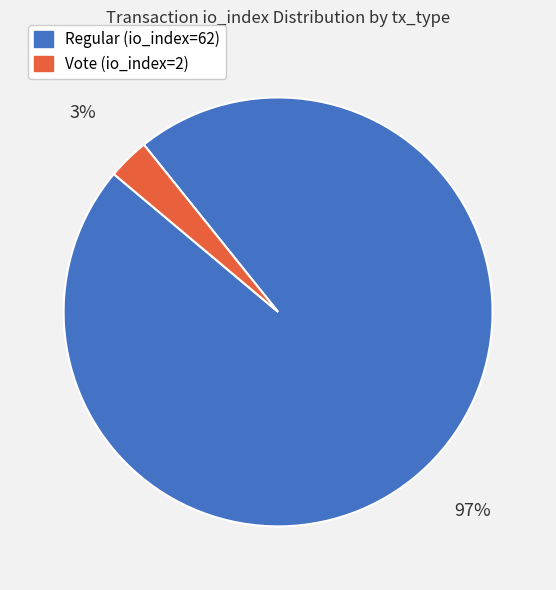

To the nearest percent, what is the average slice percentage?

50%